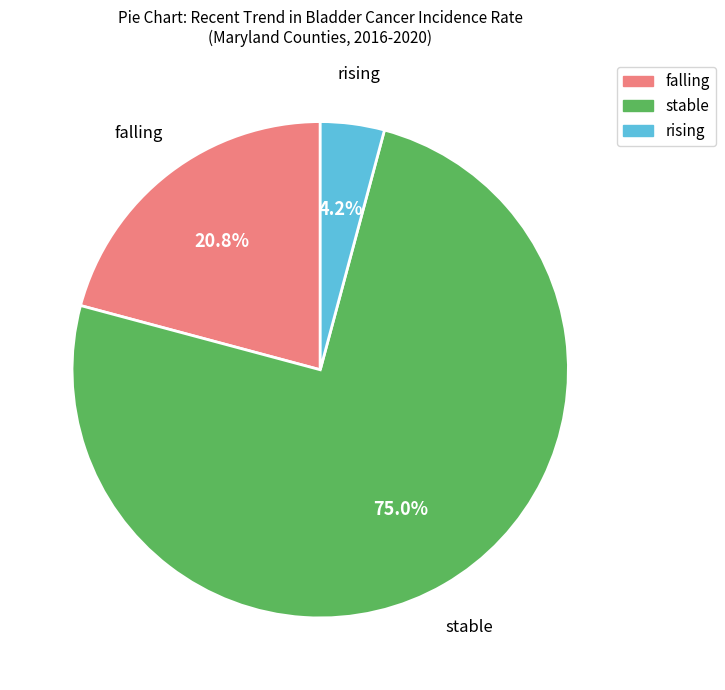

To the nearest percent, what is the difference between the falling and stable slice percentages?

54%